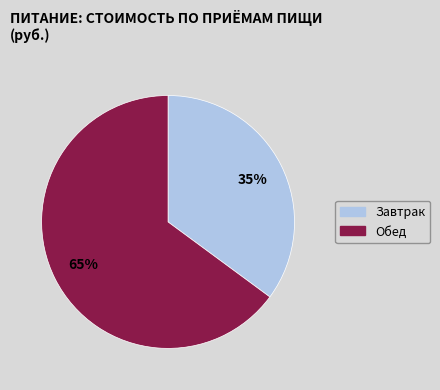

What percentage is the Завтрак slice, to the nearest percent?

35%